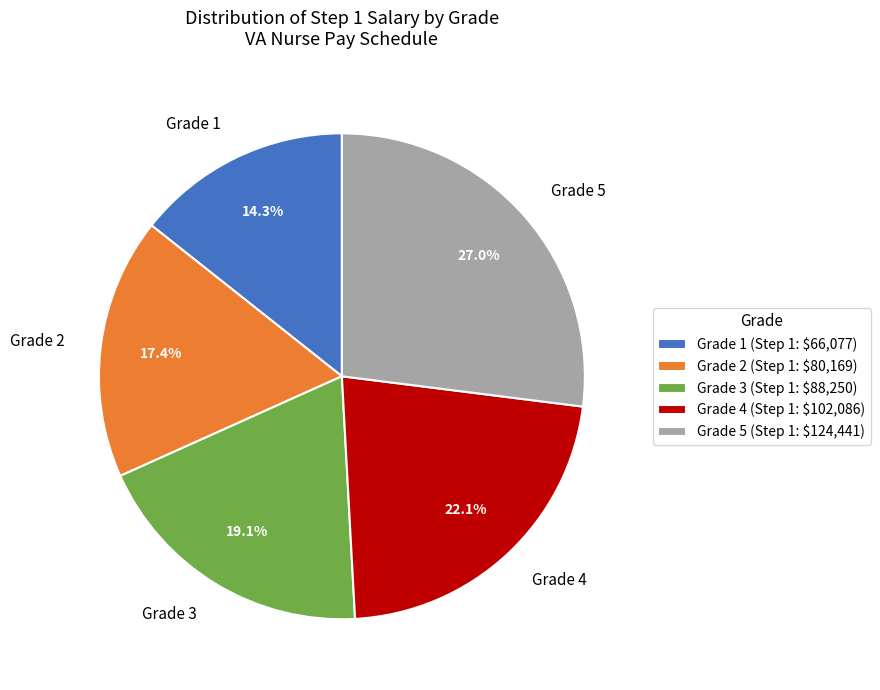

Between Grade 4 and Grade 1, which is larger?

Grade 4